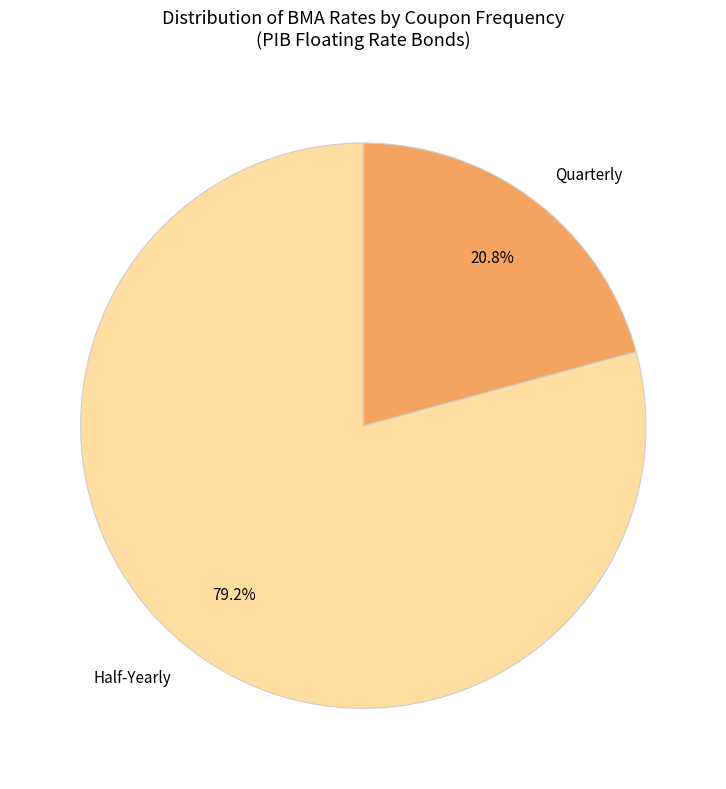

Do Quarterly and Half-Yearly together represent more than half of the pie?

Yes